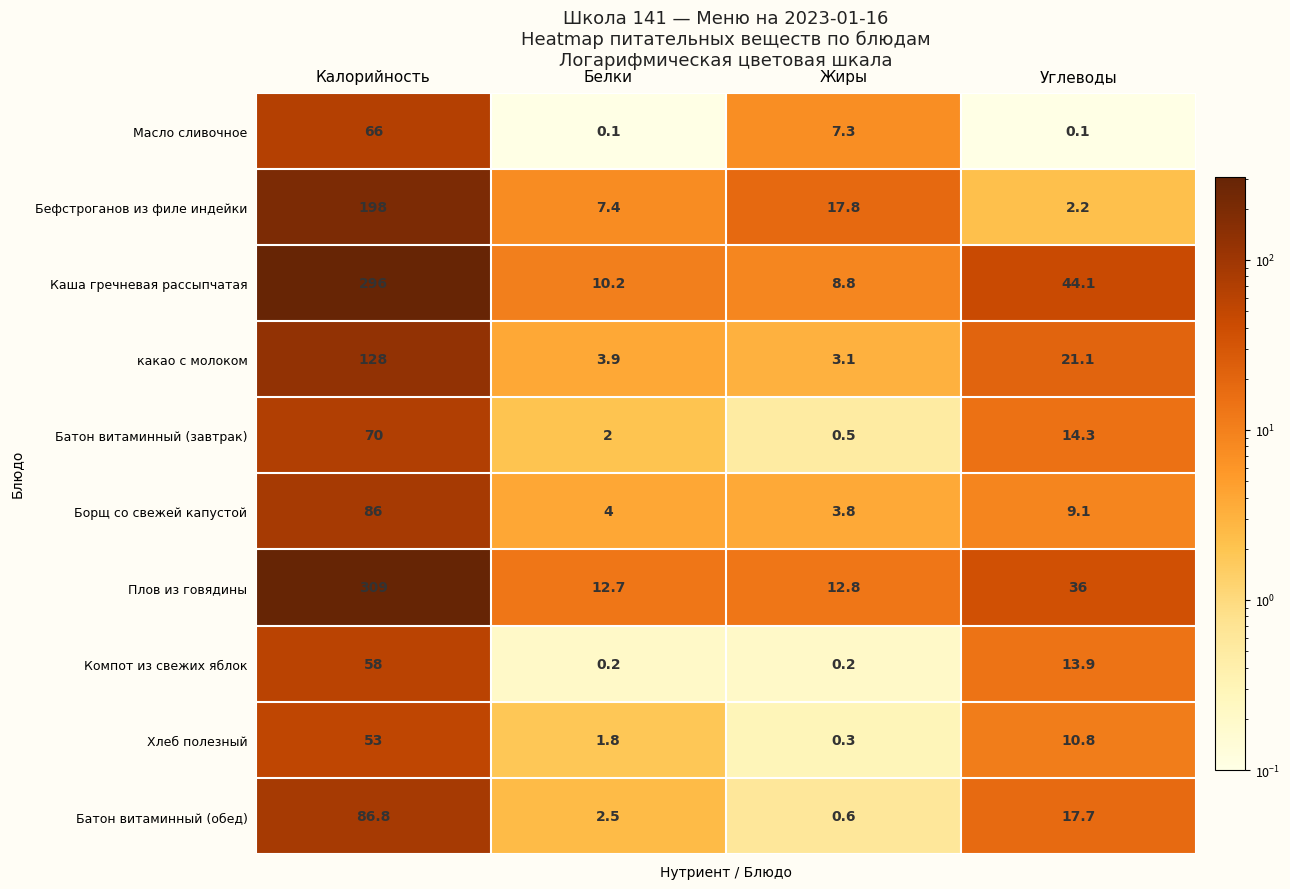

What is the greatest value displayed?

309.0